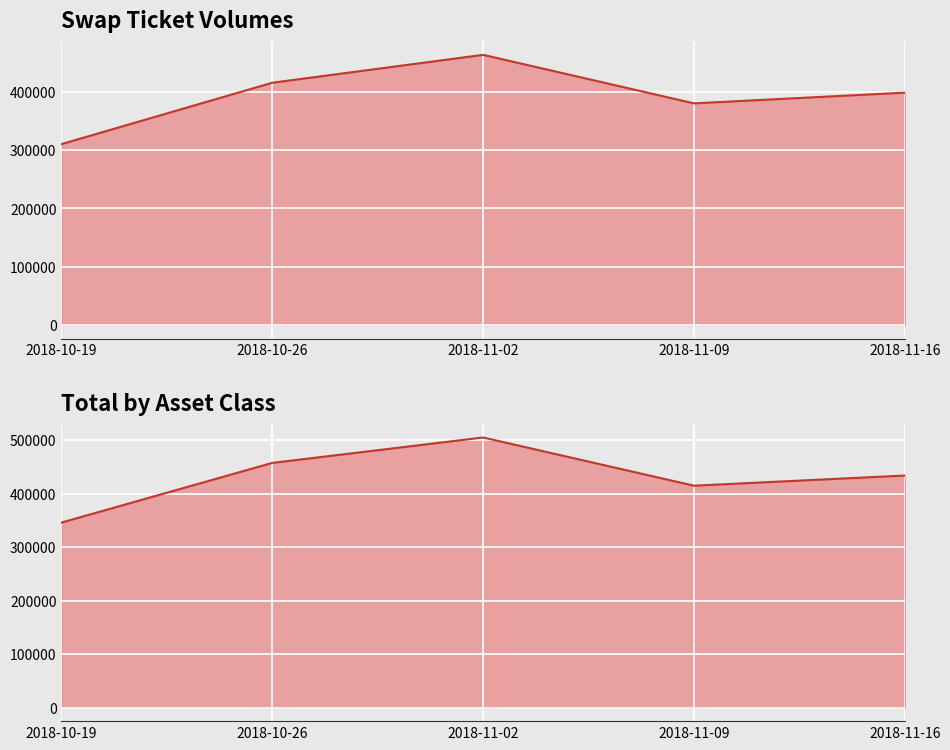

What is the minimum value for TOTAL?

346075